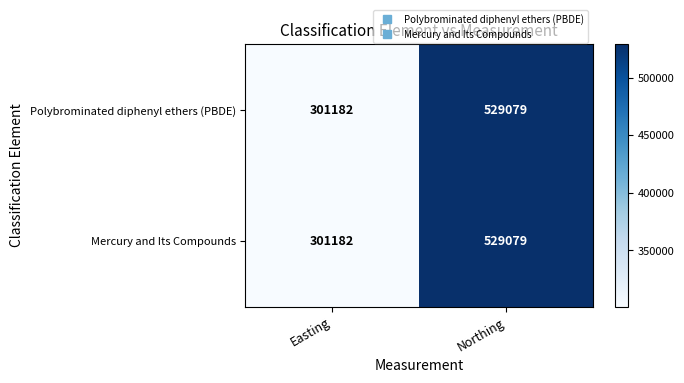

List the labels in order of Mercury and Its Compounds value, largest first.

Northing, Easting